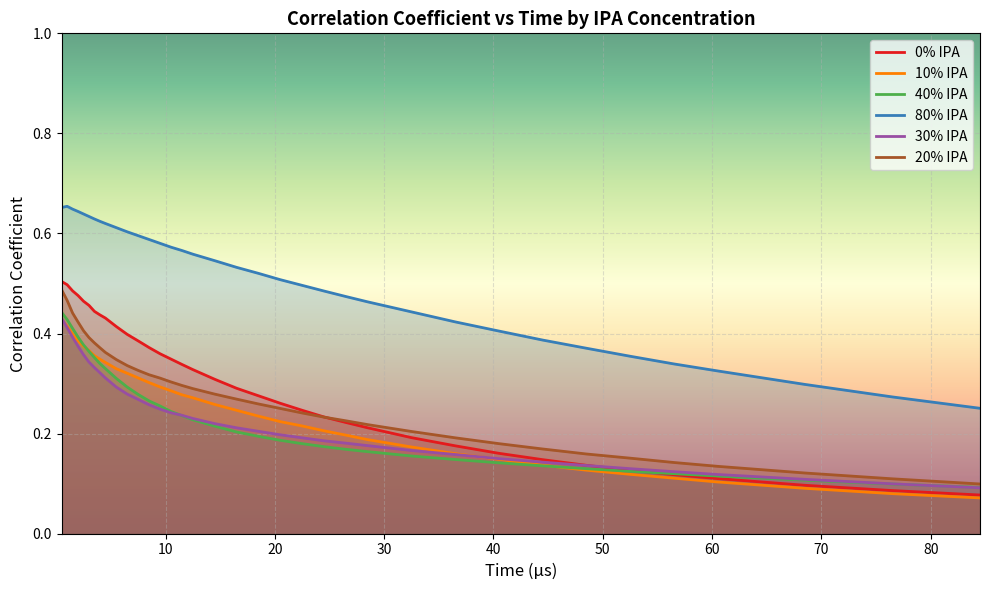

True or false: 30% IPA and 80% IPA intersect in this chart.

False